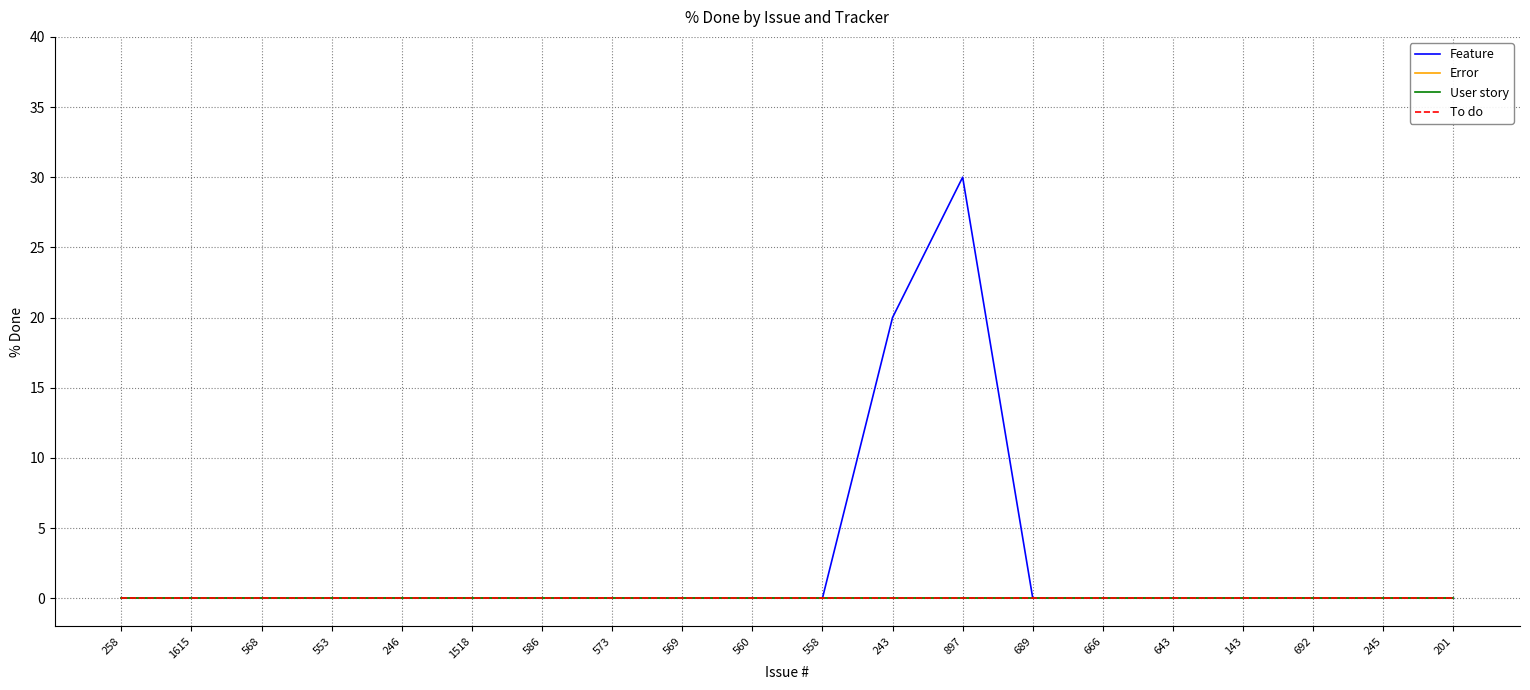

Is this an area chart (filled region under the line)?

No